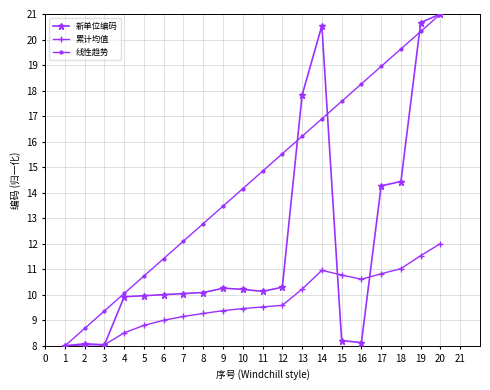

At how many categories does at least one series exceed 10?

17